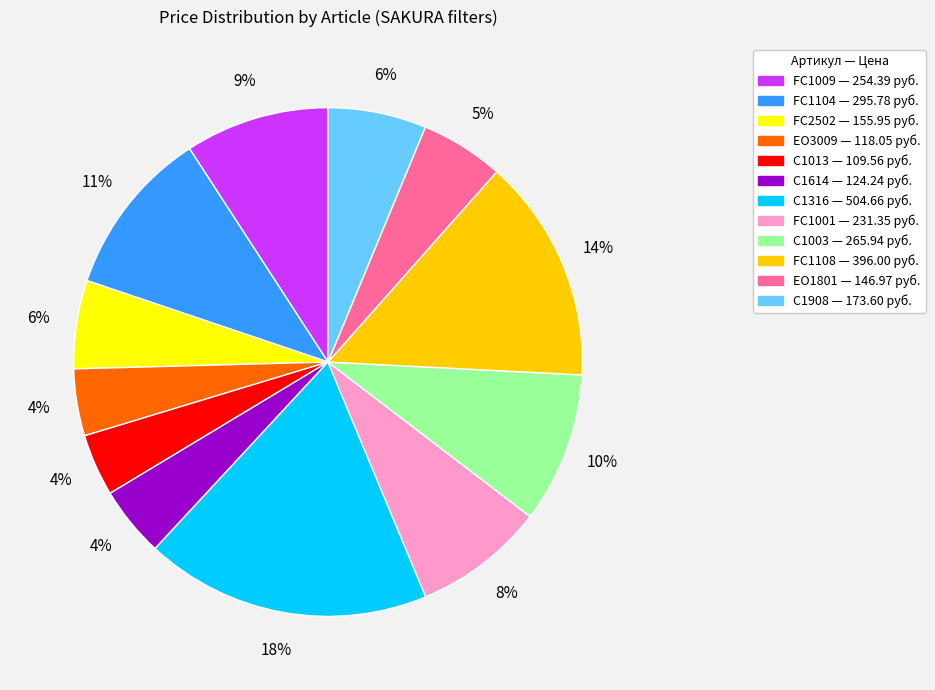

Does FC1009 represent more than half of the total?

No